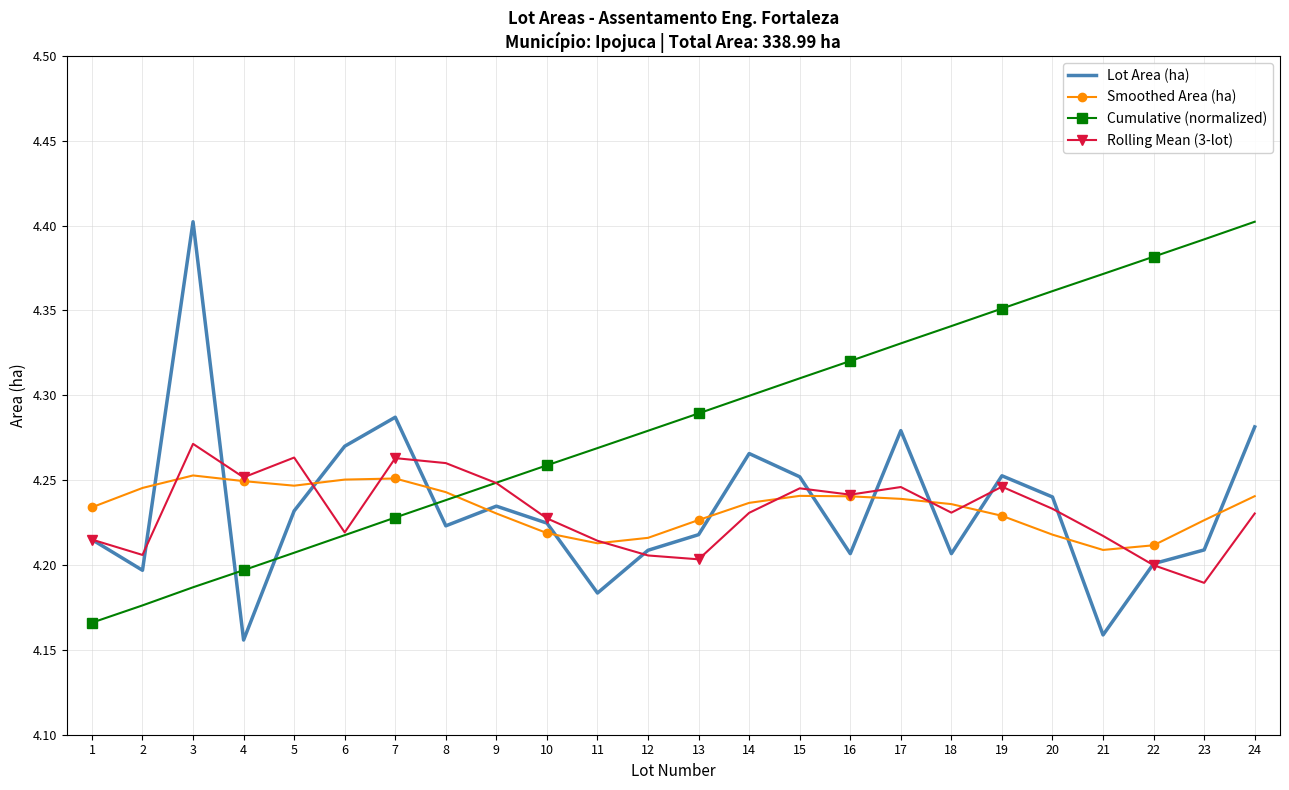

At which category is the sum across all series the highest?

24